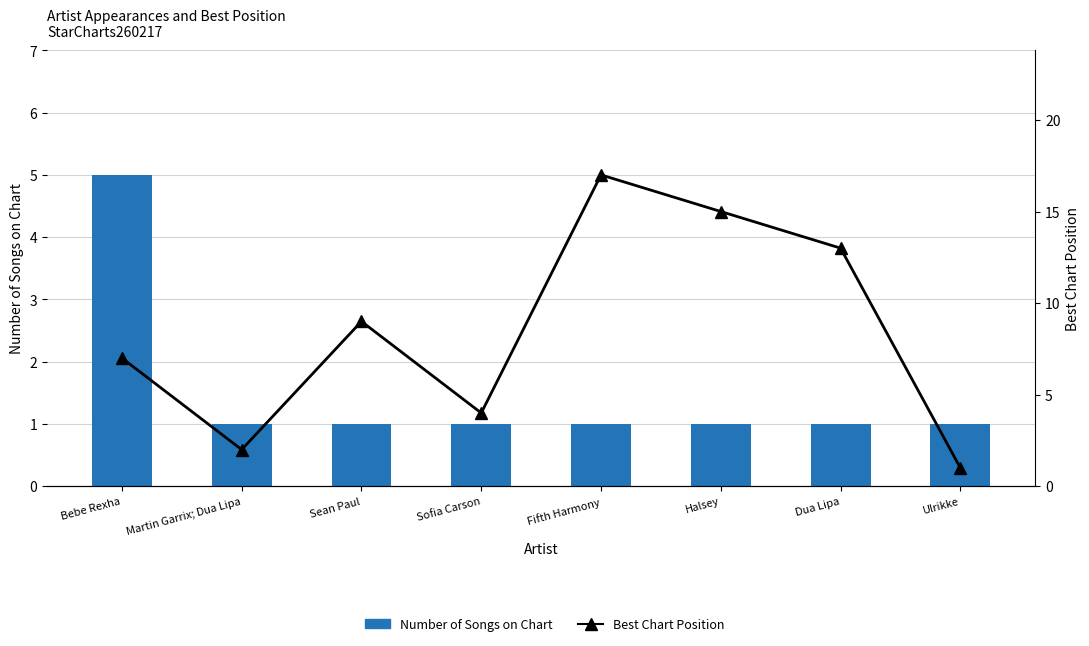

What position from the left is Martin Garrix; Dua Lipa?

2